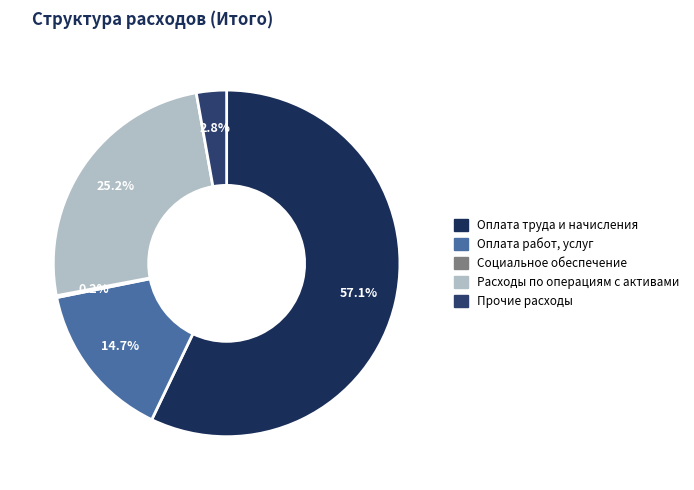

Is Оплата труда и начисления the majority of the pie?

Yes